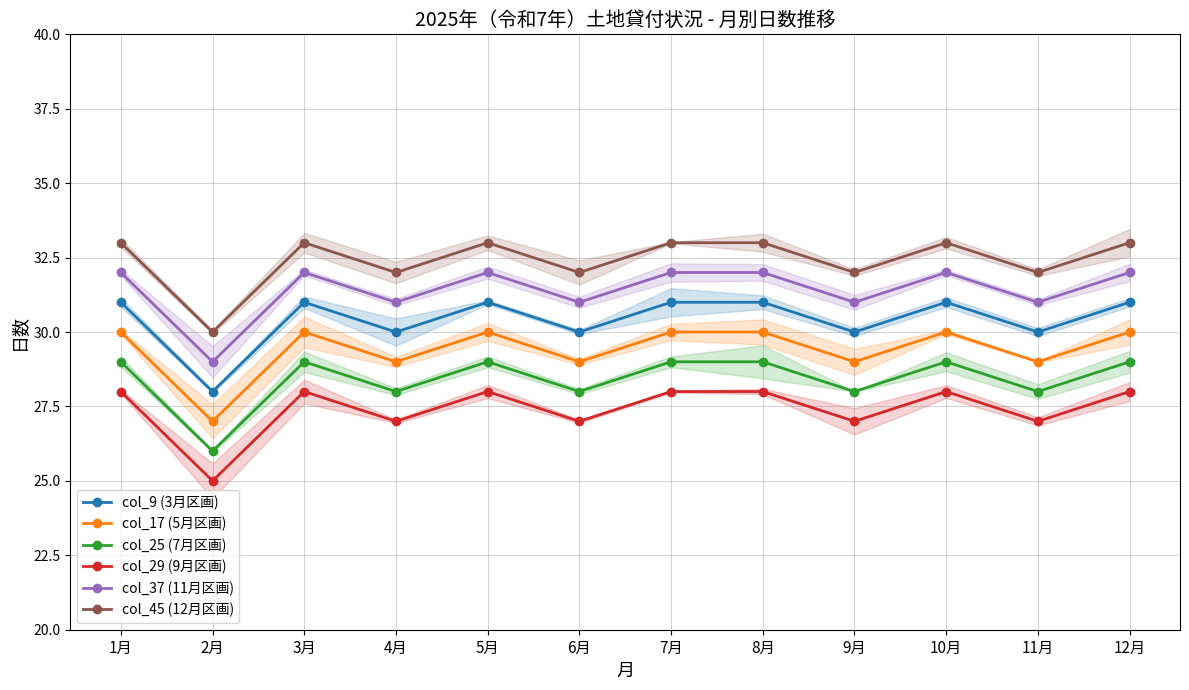

What is the label of the 9th point from the left?

9月